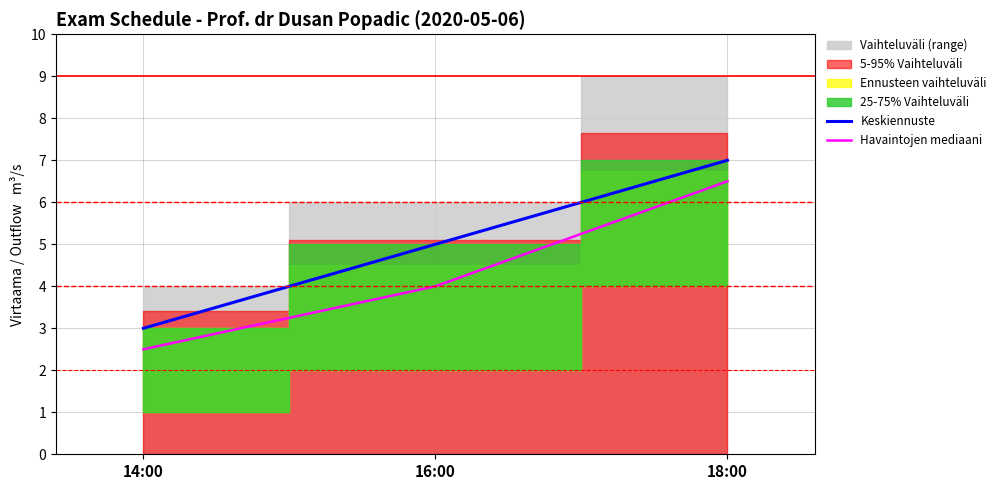

Reading left to right, list all the values displayed in this chart.

Keskiennuste: 14:00=3.0	16:00=5.0	18:00=7.0
Havaintojen mediaani: 14:00=2.5	16:00=4.0	18:00=6.5